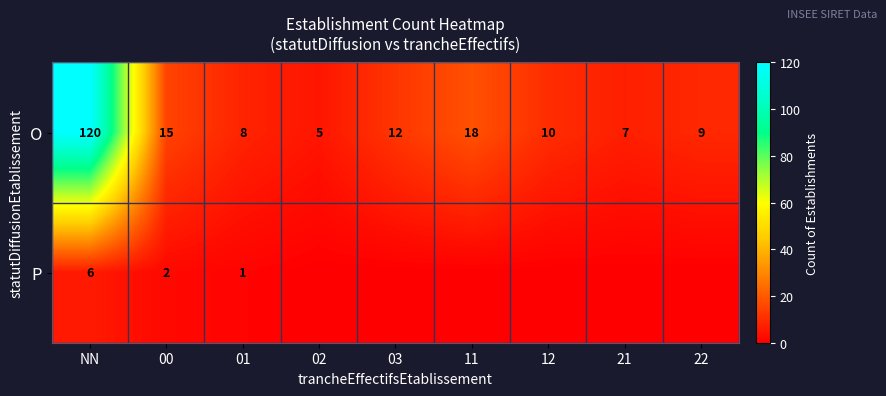

The value of O at NN is 120. True or false?

True